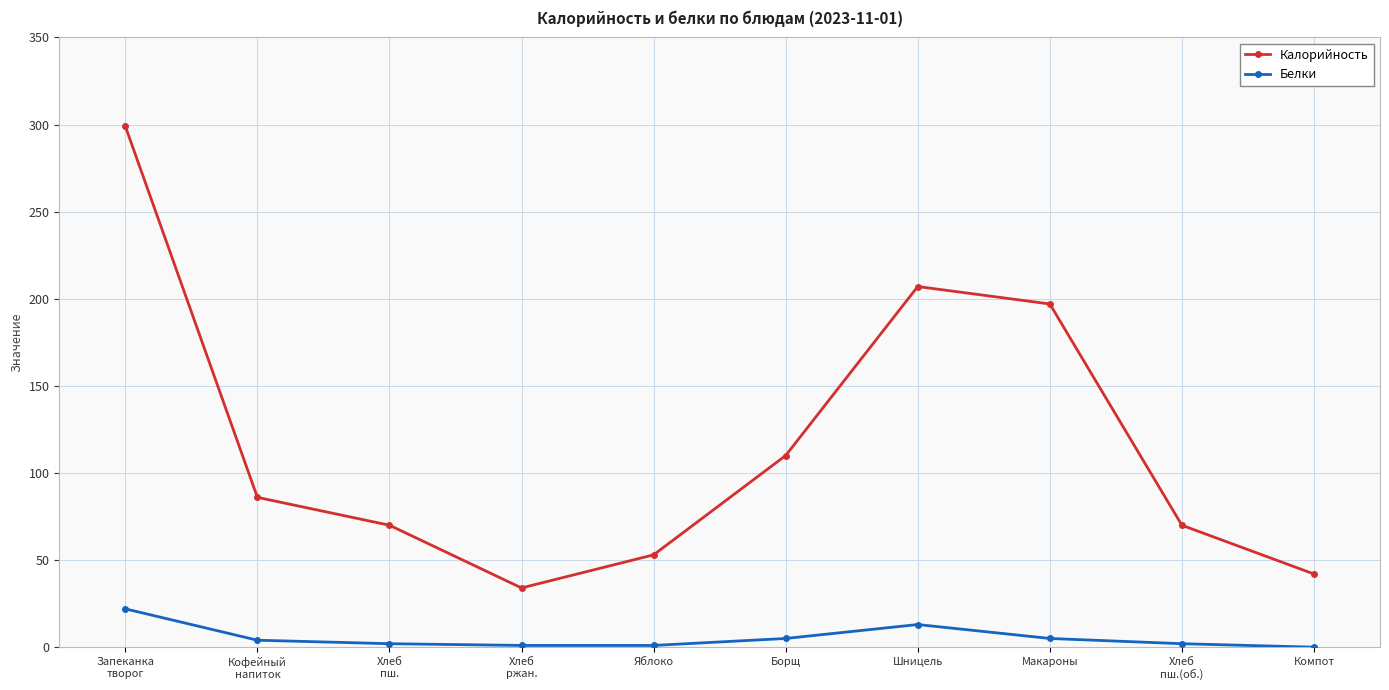

Which category has the highest value across all series?

Запеканка
творог